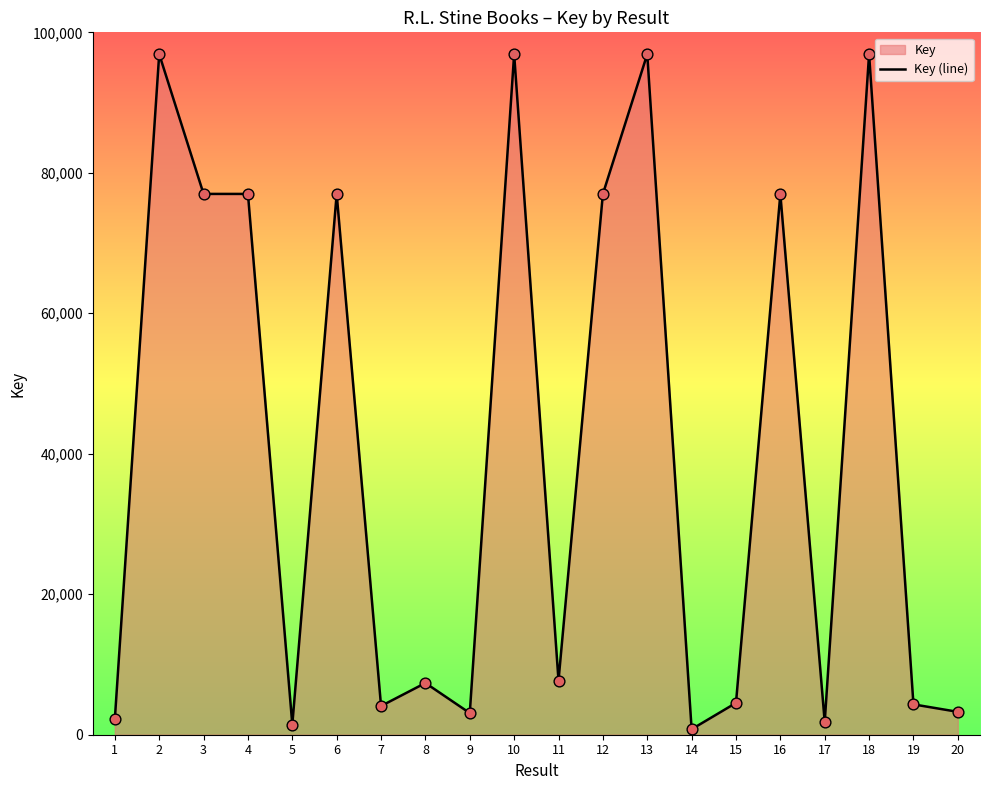

What is the change in value from 5 to 15?

+3081